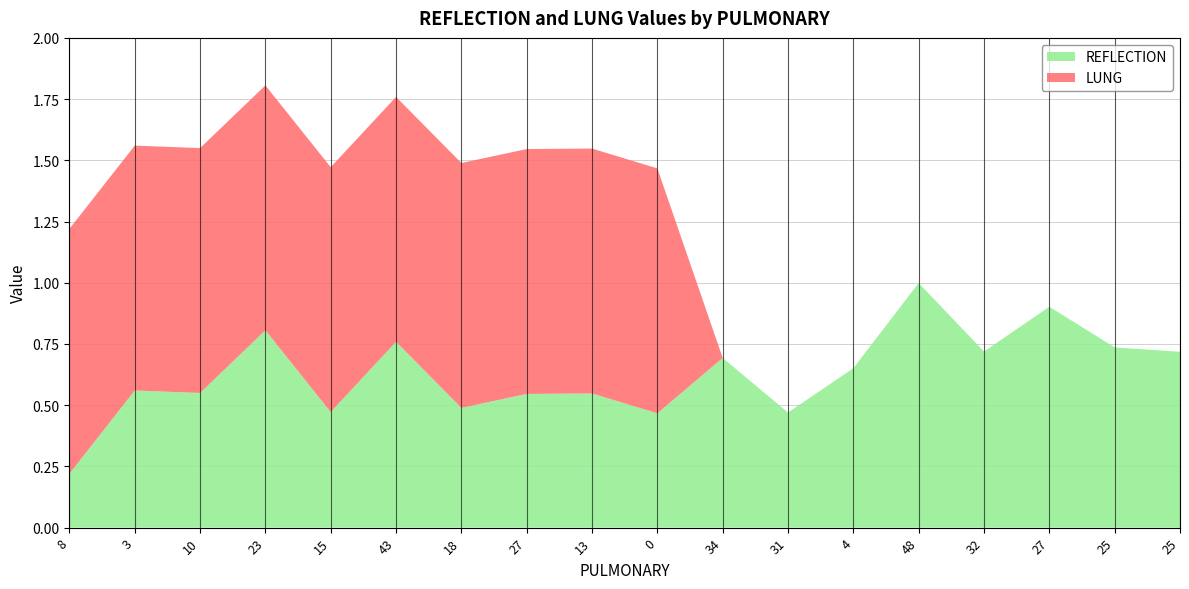

Reading left to right, extract all data points from this chart.

REFLECTION: 0.2	0.6	0.6	0.8	0.5	0.8	0.5	0.5	0.5	0.5	0.7	0.5	0.7	1.0	0.7	0.9	0.7	0.7
LUNG: 1.0	1.0	1.0	1.0	1.0	1.0	1.0	1.0	1.0	1.0	0.0	0.0	0.0	0.0	0.0	0.0	0.0	0.0